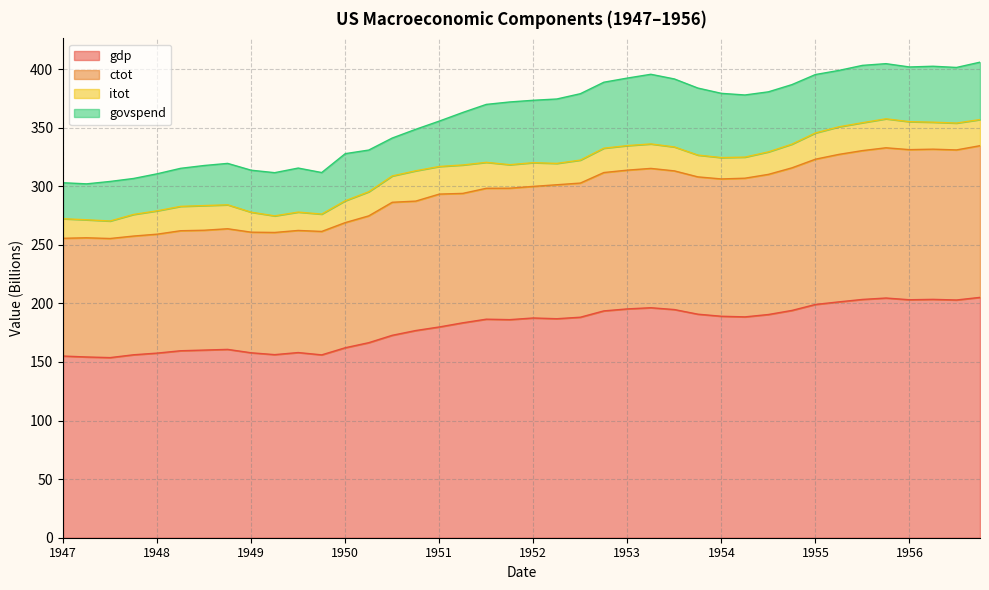

What is the lowest value of the gdp series?

153.7